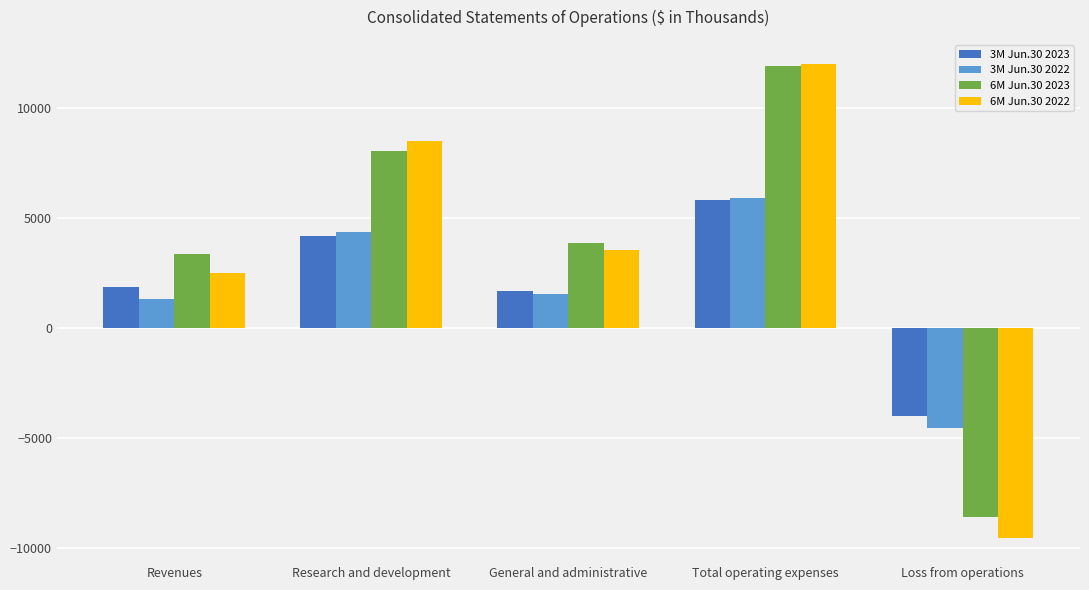

What is the spread (max minus min) of values at Total operating expenses?

6178